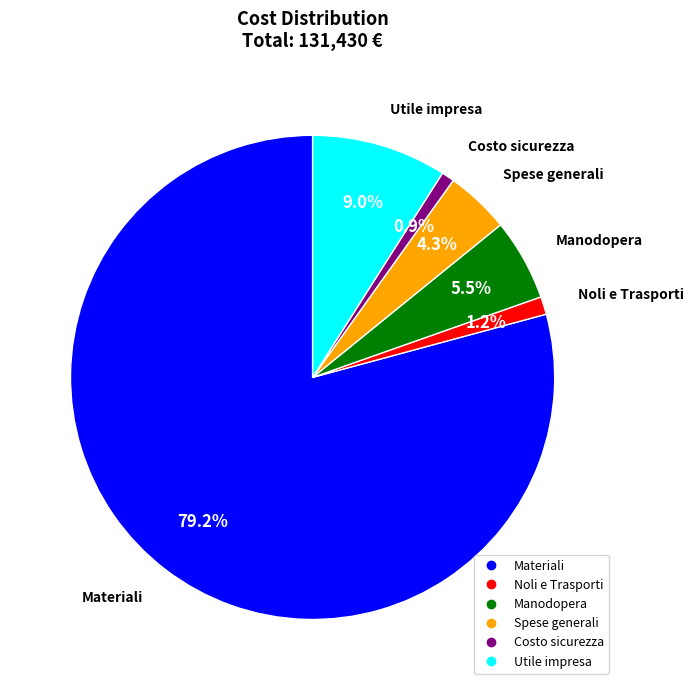

How many slices are in this pie chart?

6